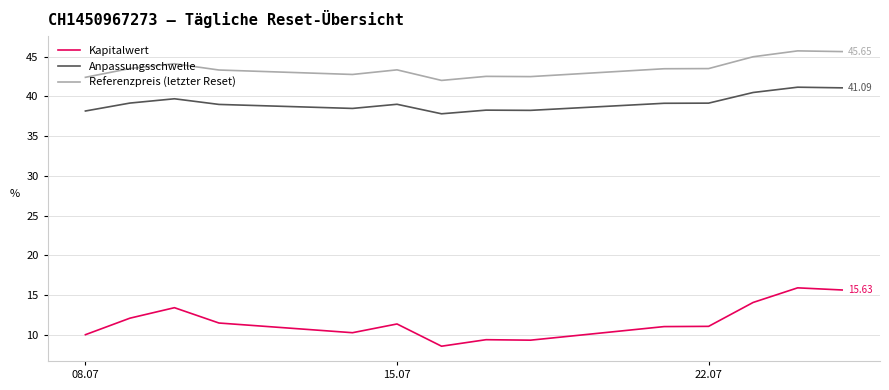

Rank the series by their maximum value, from lowest to highest.

Kapitalwert, Anpassungsschwelle, Referenzpreis (letzter Reset)